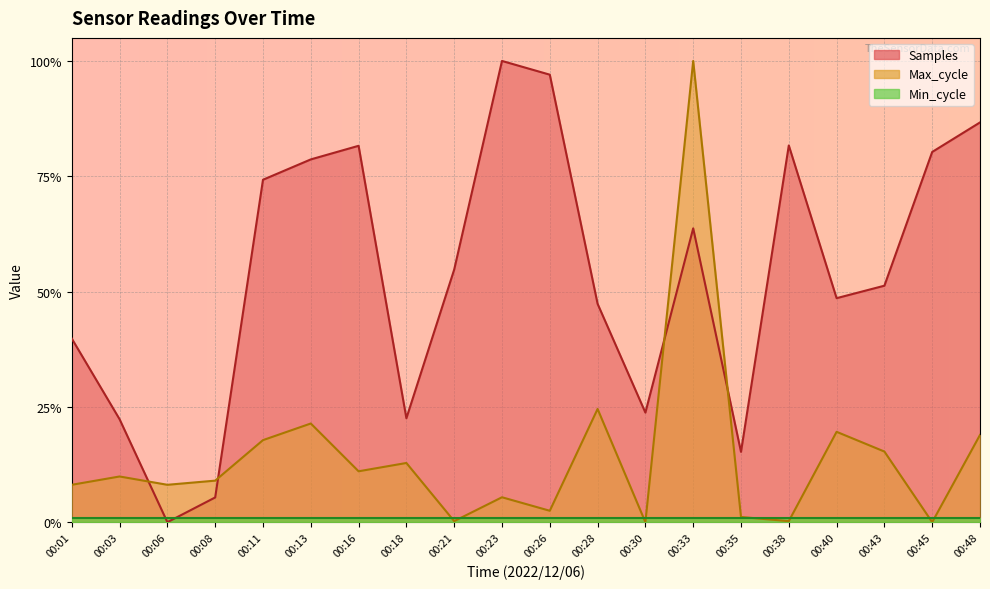

What is the difference between the second highest and minimum values in the Max_cycle series?

0.2